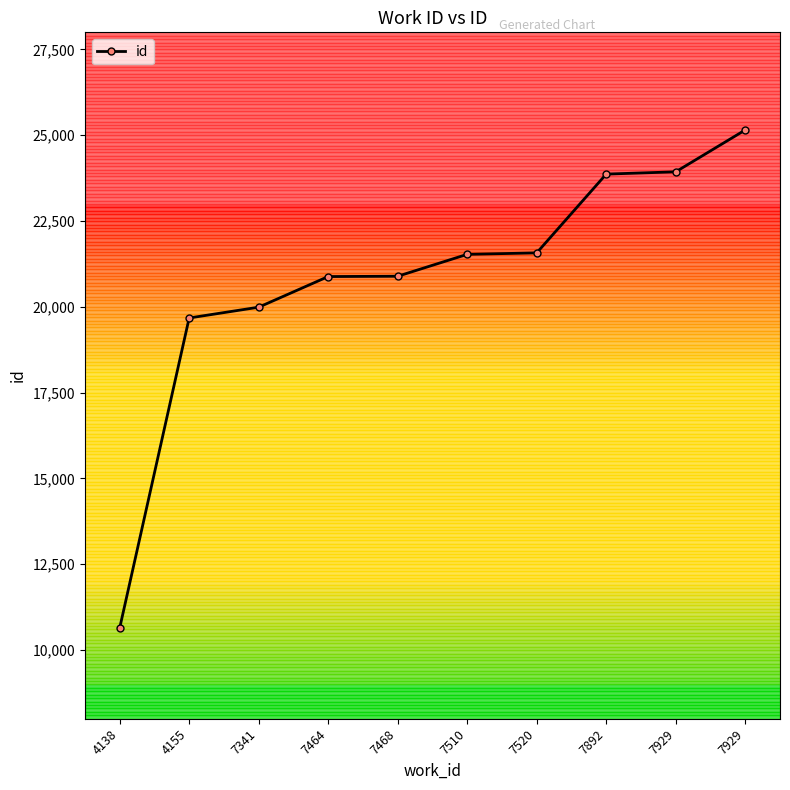

Is it true that the value at 7464 is 13639?

False